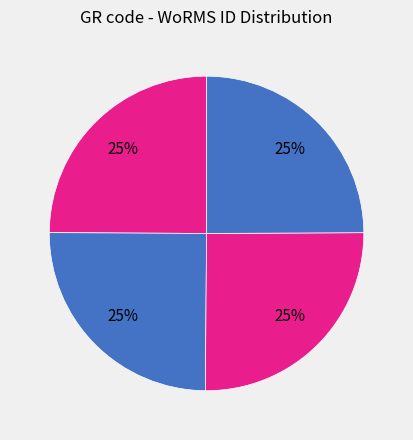

Which slice is the largest?

RAS47